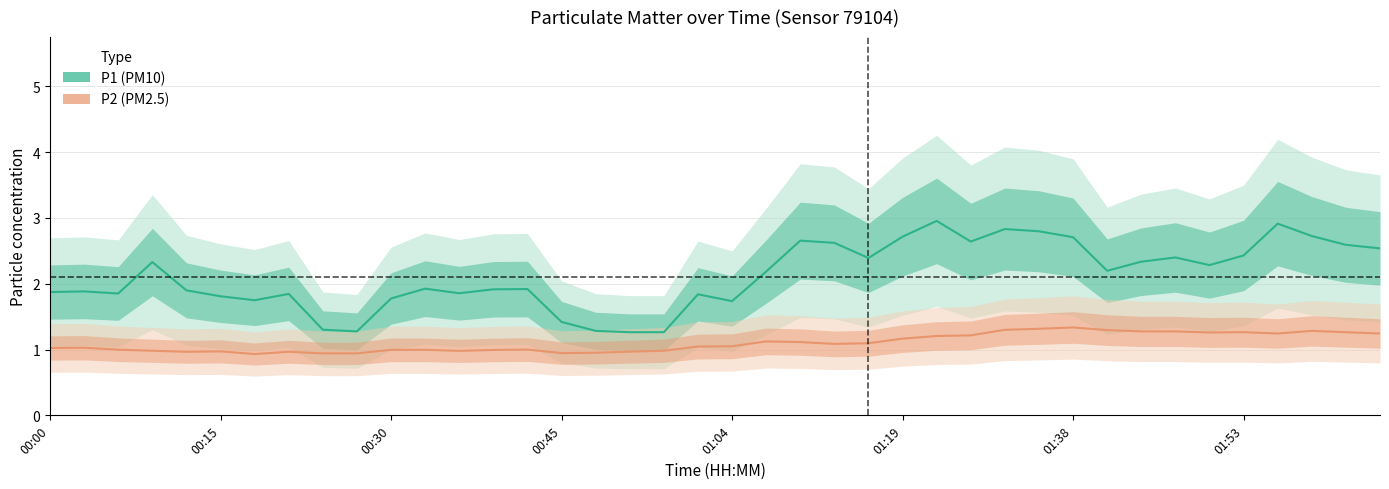

How many lines are shown in the chart?

2